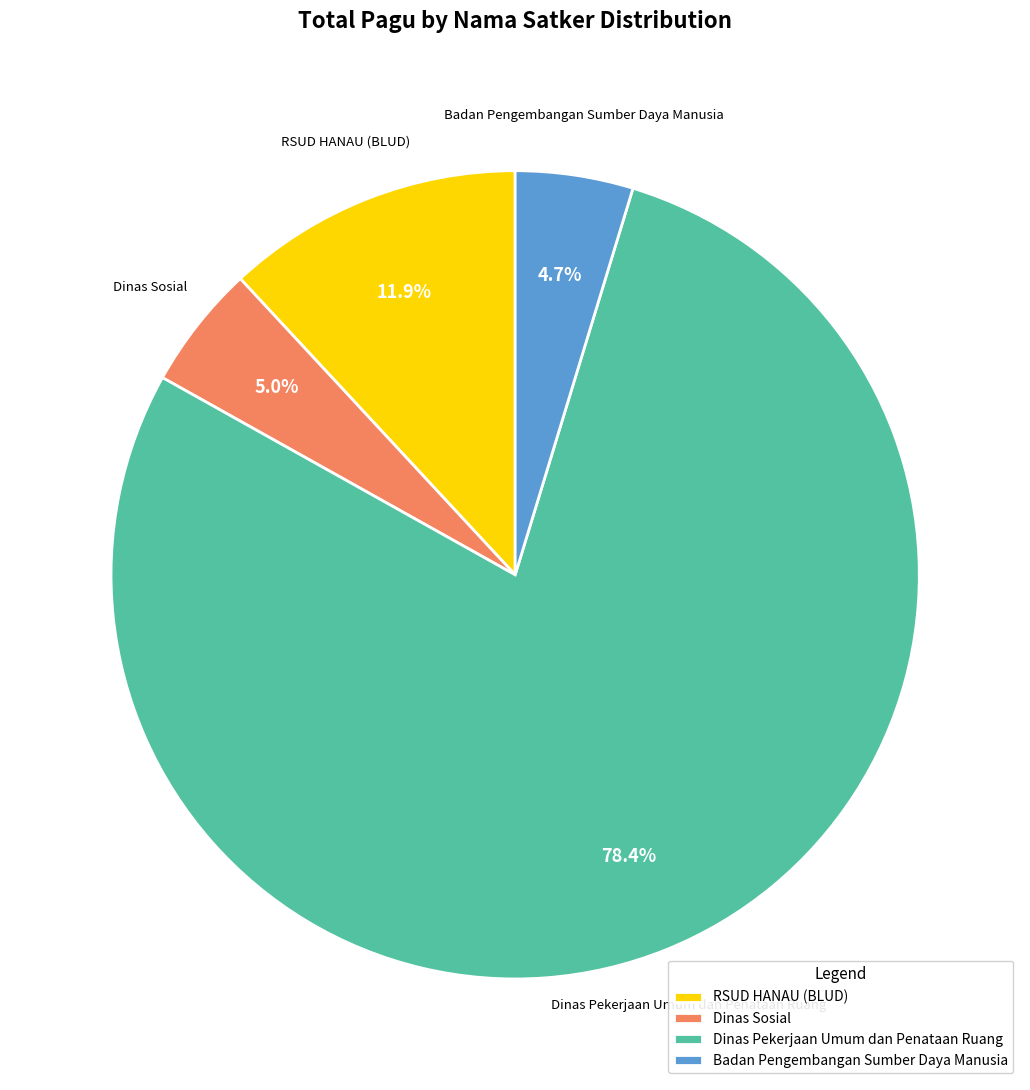

True or false: Dinas Sosial accounts for 12% of the total.

False